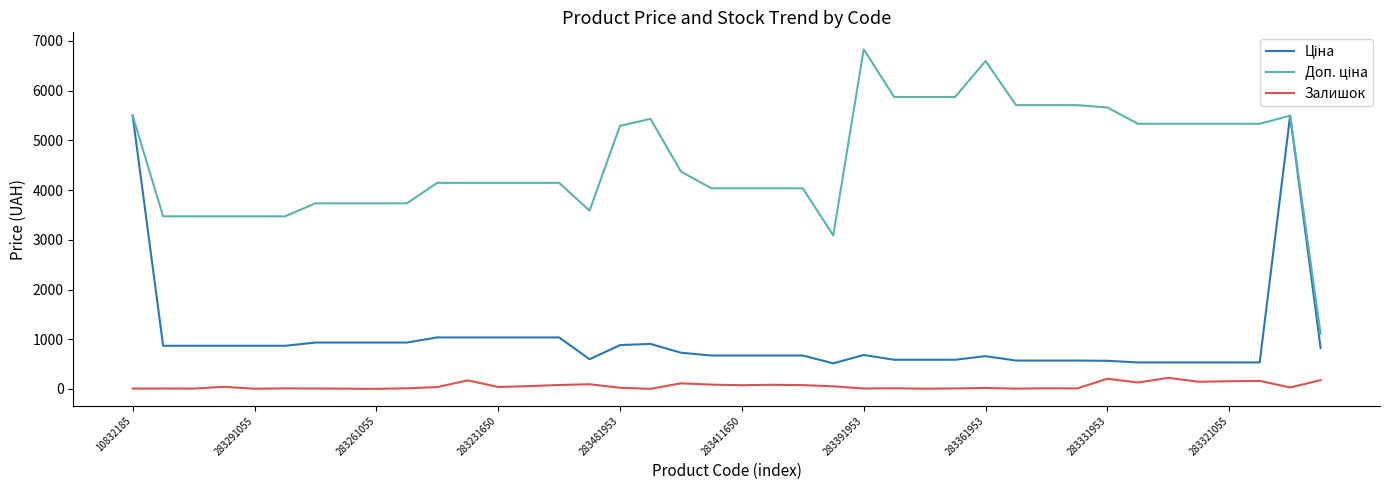

What is the greatest value displayed?

6831.9